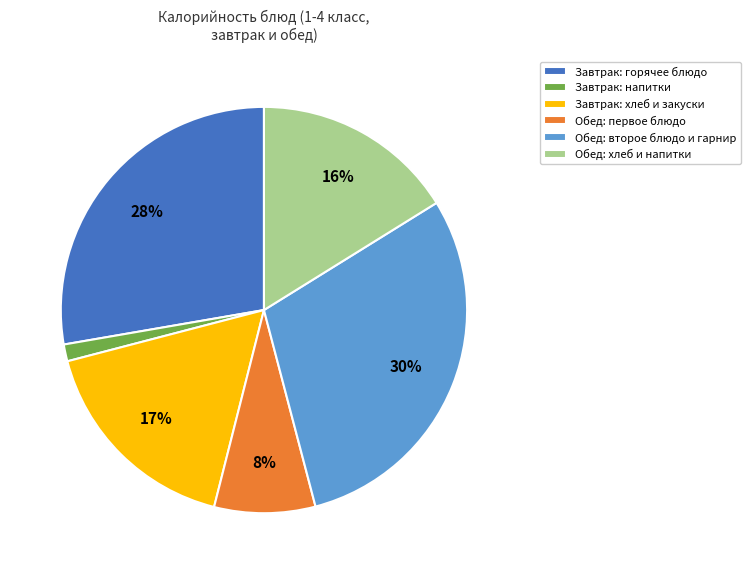

Rank the categories by value from highest to lowest.

Обед: второе блюдо и гарнир, Завтрак: горячее блюдо, Завтрак: хлеб и закуски, Обед: хлеб и напитки, Обед: первое блюдо, Завтрак: напитки